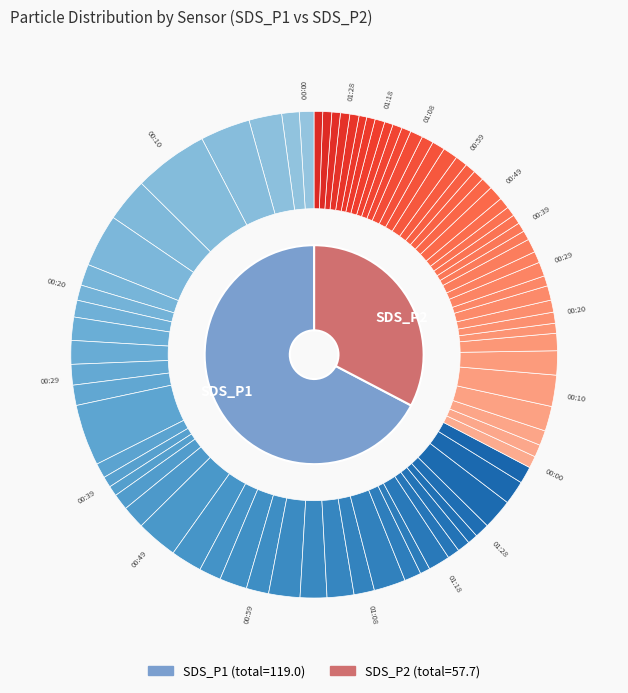

What is the total percentage of 01:16 and 00:49?

5.1%